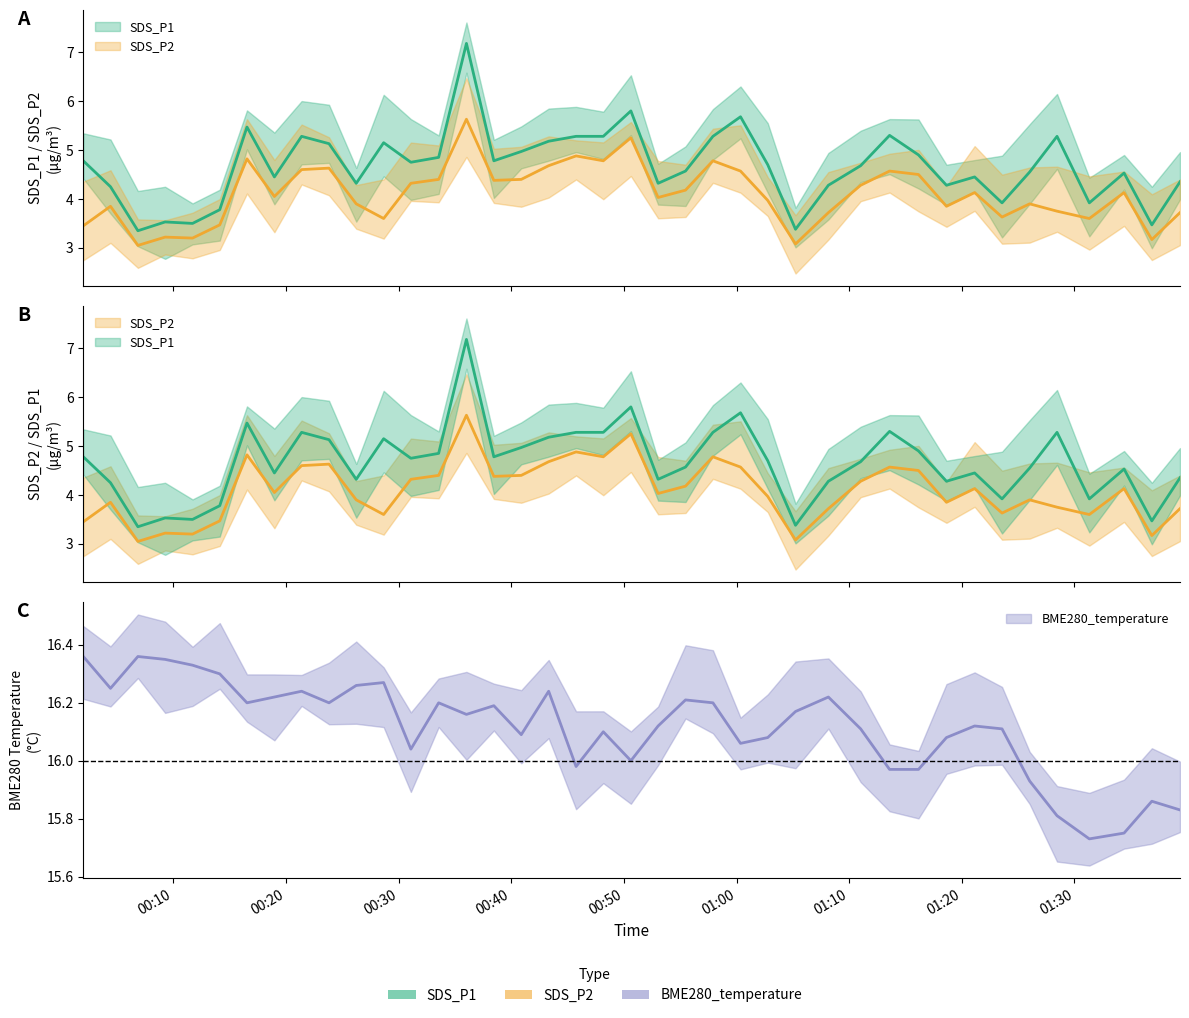

At which category does SDS_P1 reach its first local peak?

2023/07/29 00:09:16